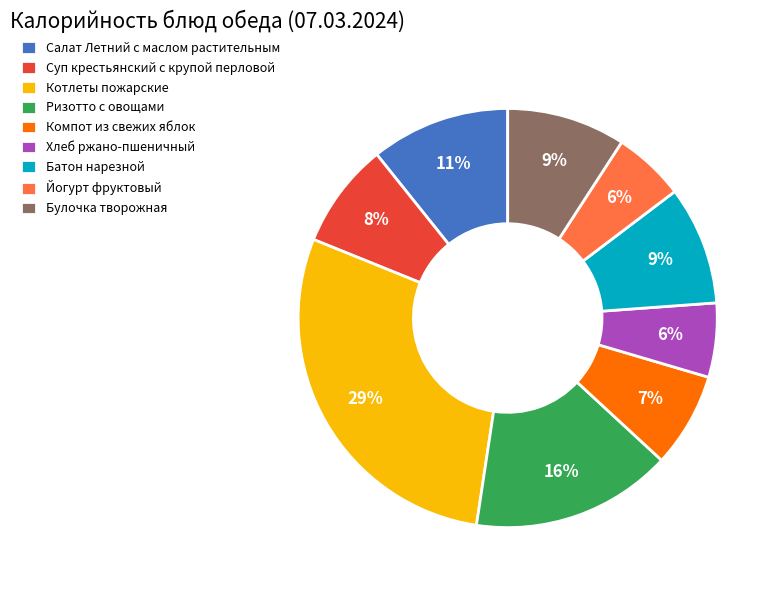

To the nearest percent, what is the difference between the Булочка творожная and Хлеб ржано-пшеничный slice percentages?

3%